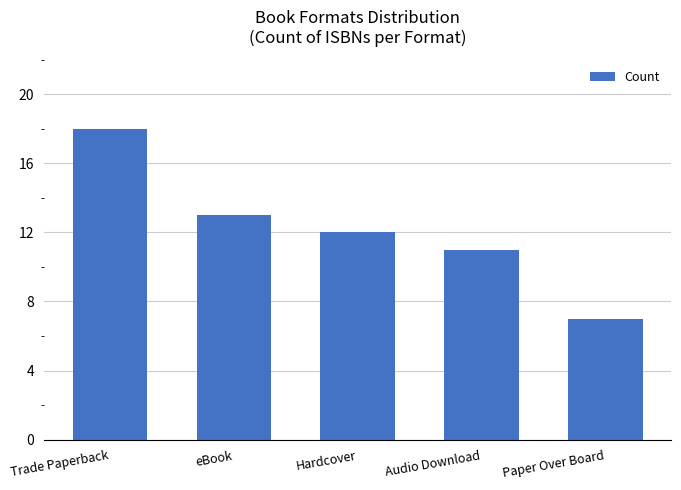

What is the ratio of the value at Trade Paperback to the value at eBook?

1.4